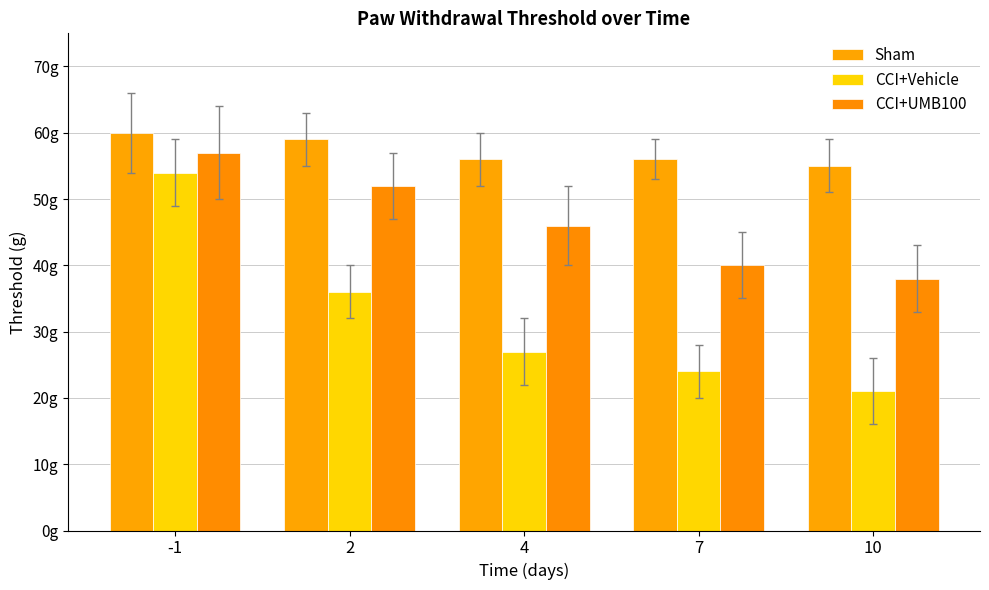

Are the bars grouped side by side (vs. stacked)?

Yes